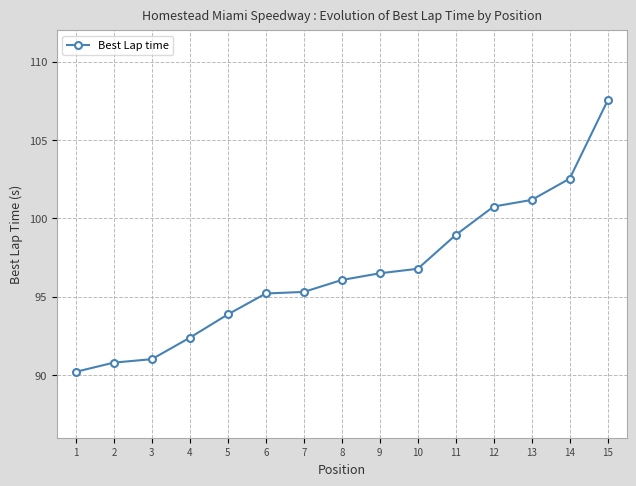

How many data points does each series have?

15